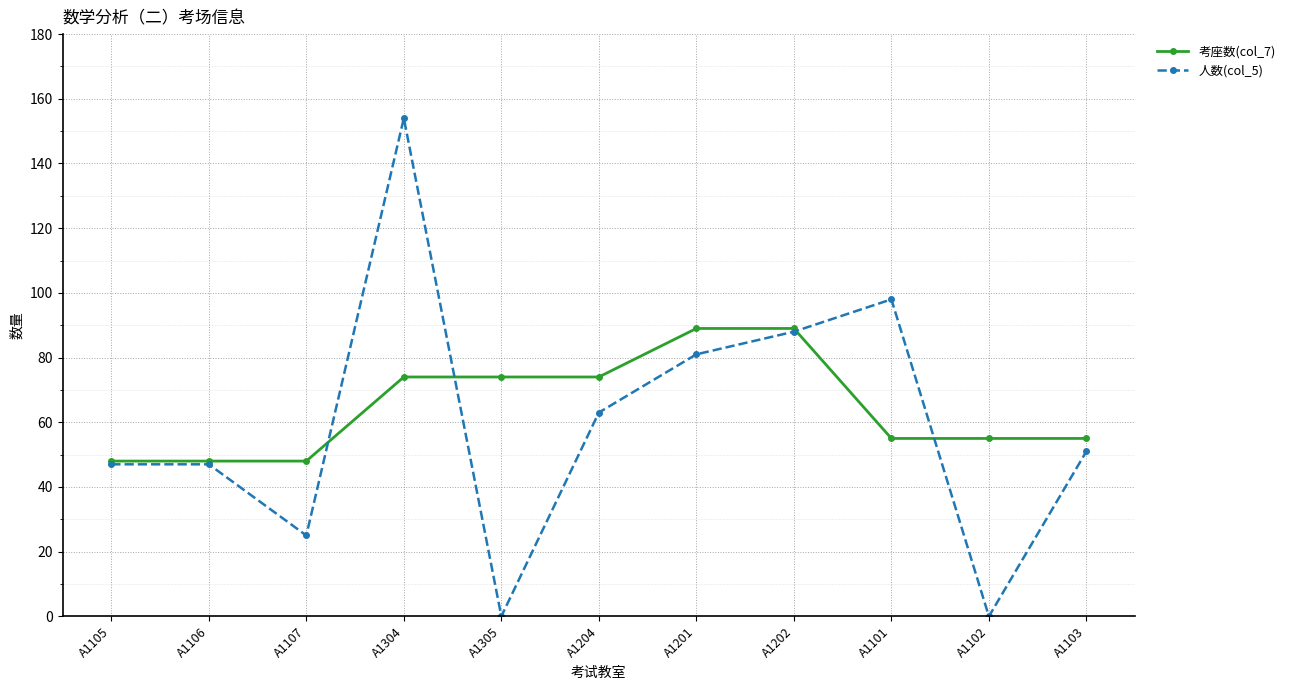

What is the difference between the maximum and second lowest values in the 人数(col_5) series?

154